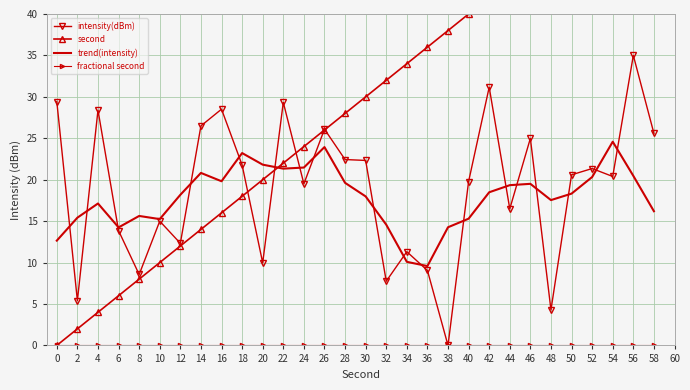

True or false: trend(intensity) and fractional second intersect in this chart.

False